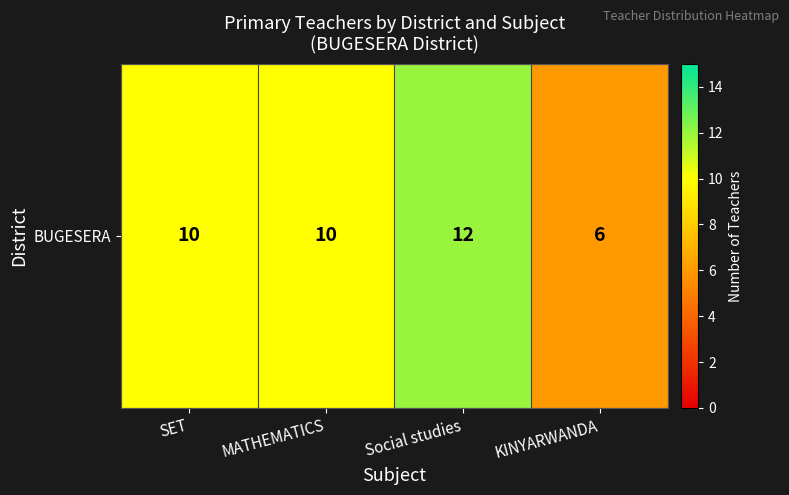

The value at Social studies is 7. True or false?

False